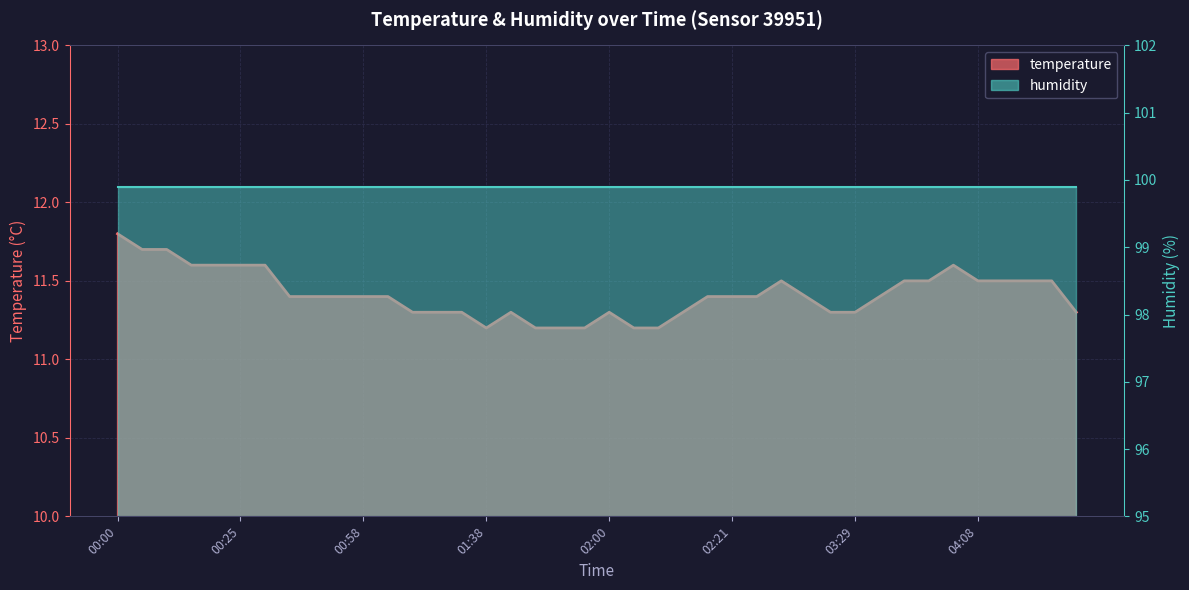

How many points are higher than both their immediate neighbors (excluding endpoints)?

4